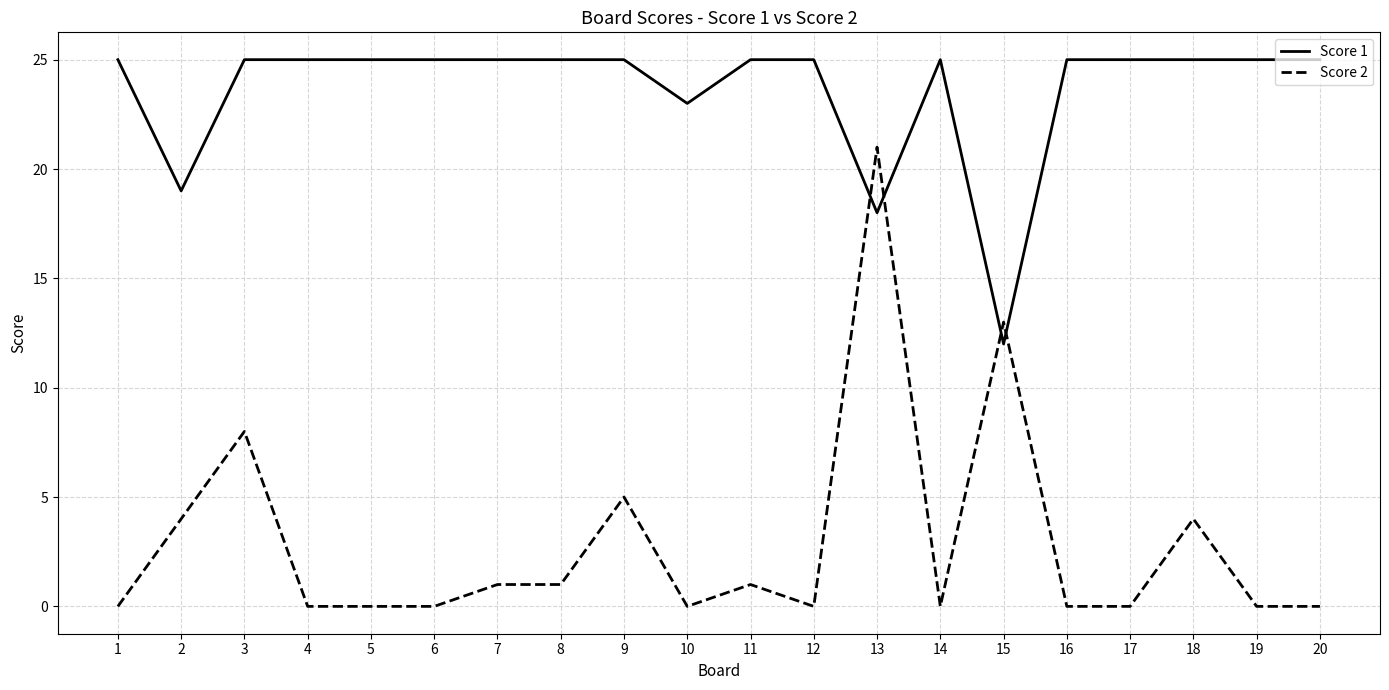

What is the difference between the highest and lowest values at 20?

25